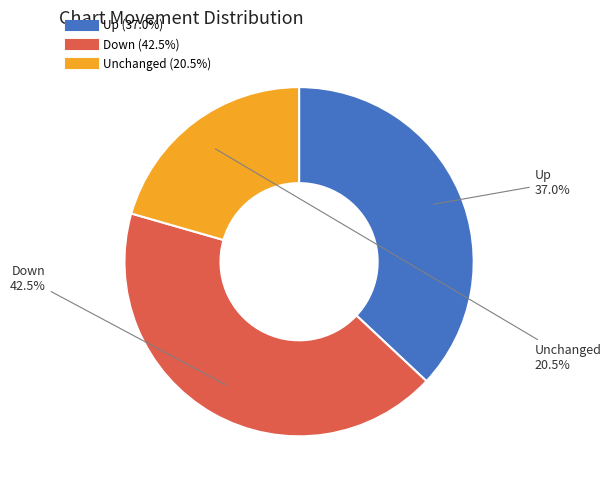

Is there any slice that represents more than half of the pie?

No